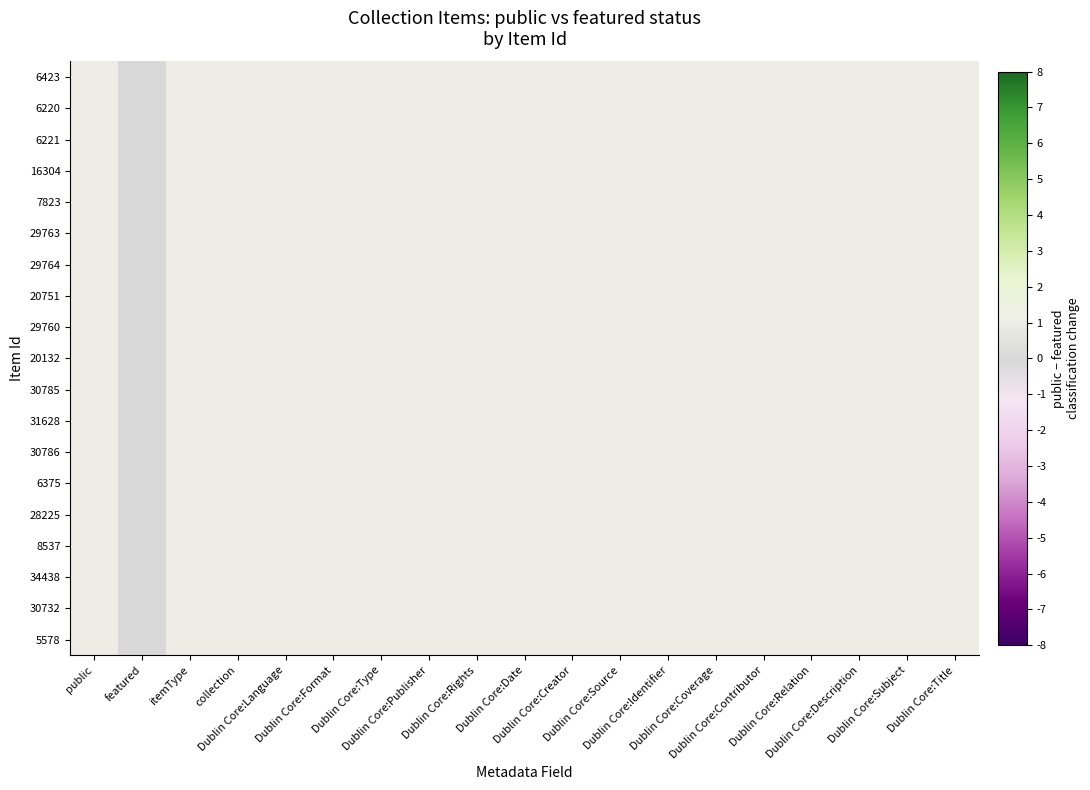

Rank the series by their maximum value, from highest to lowest.

6423, 6220, 6221, 16304, 7823, 29763, 29764, 20751, 29760, 20132, 30785, 31628, 30786, 6375, 28225, 8537, 34438, 30732, 5578